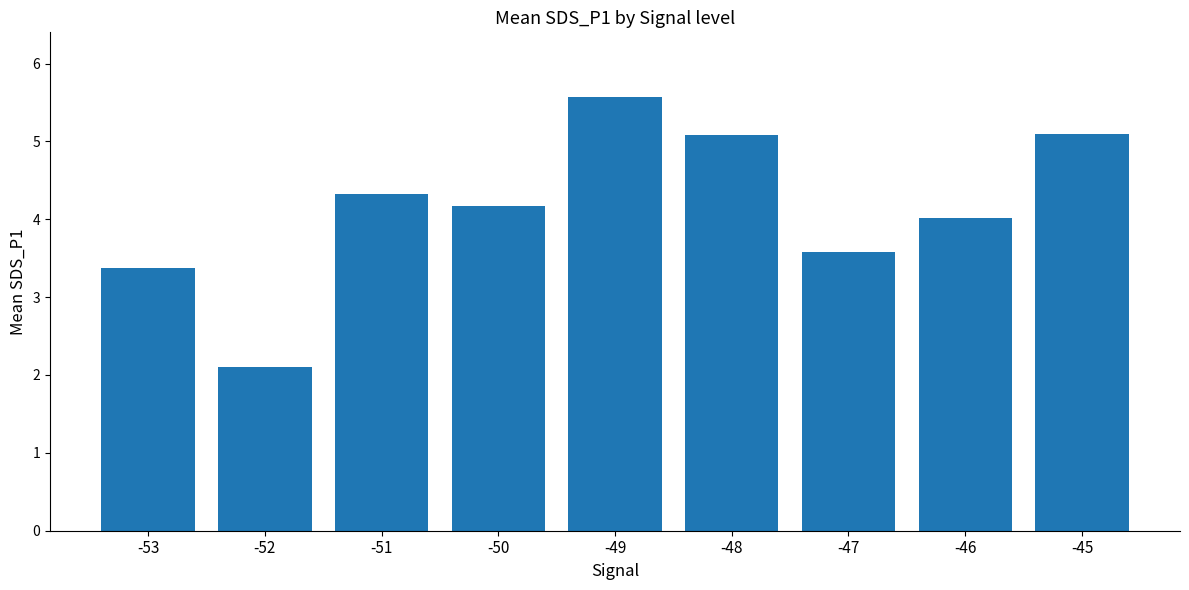

Does the chart contain any negative values?

No